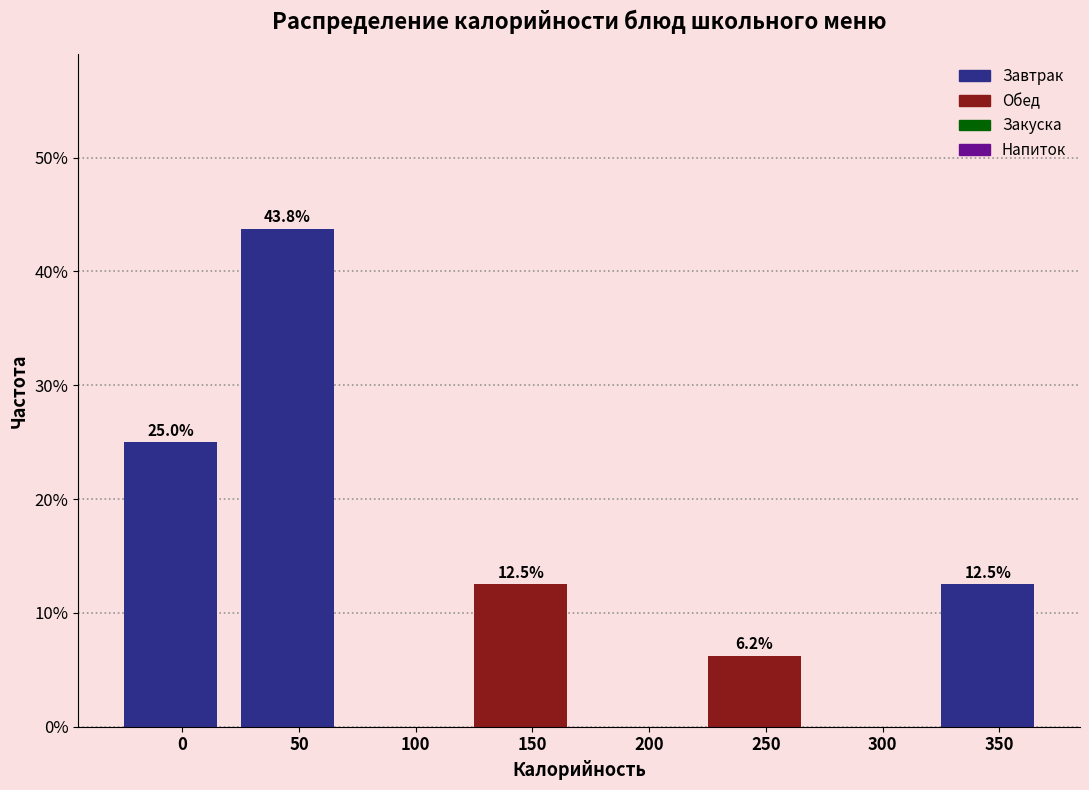

Which category has the highest value across all series?

50